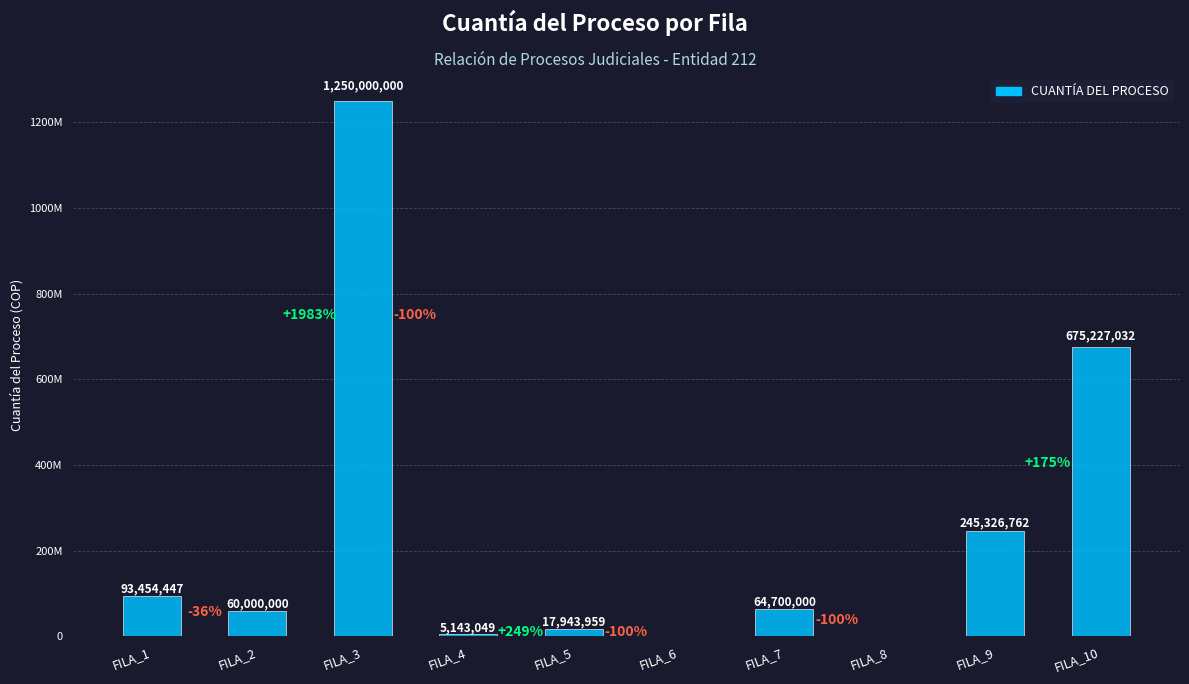

Which category has the highest value across all series?

FILA_3